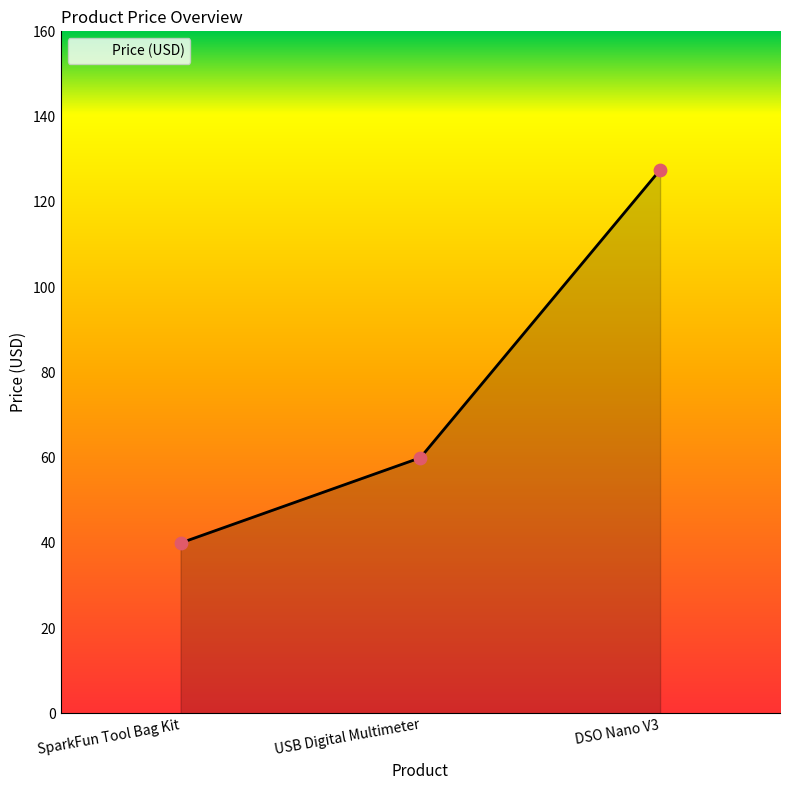

Between USB Digital Multimeter and DSO Nano V3, which is larger?

DSO Nano V3